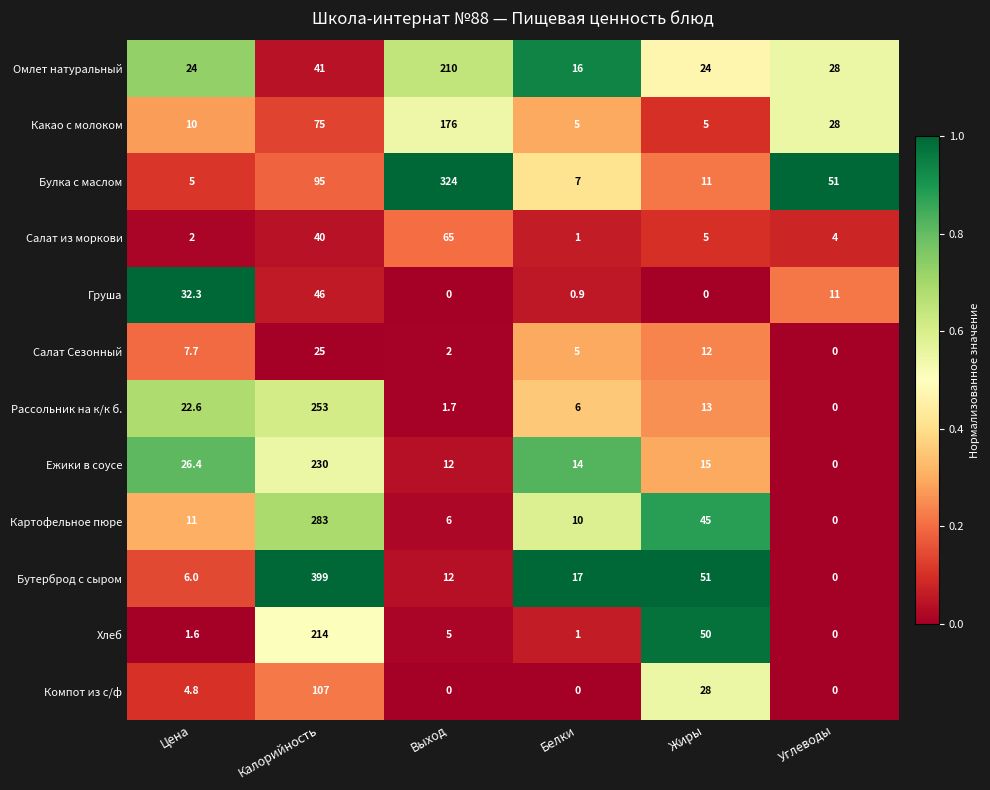

What is the maximum value for Хлеб?

214.0